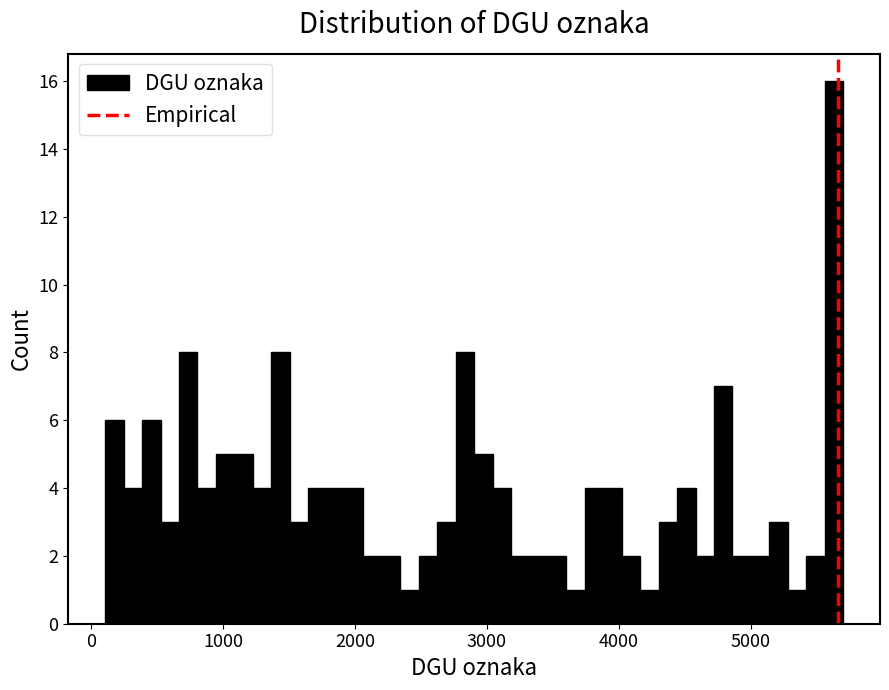

Around what value on the x-axis is the tallest bar? Give the approximate position of its centre, as read against the axis.

5600